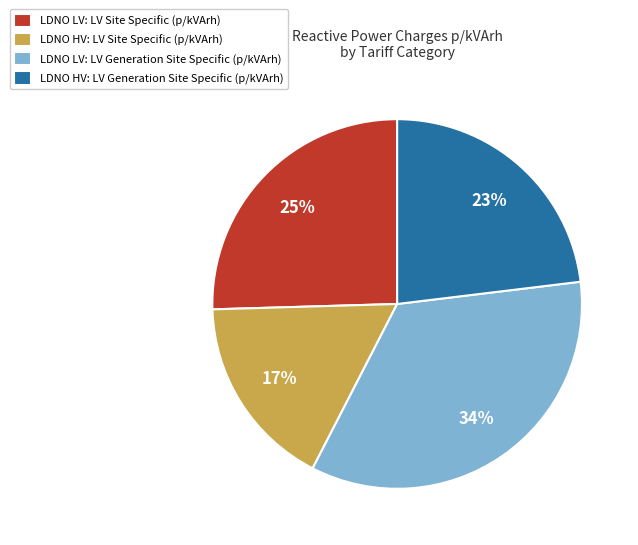

Is it true that LDNO HV: LV Site Specific (p/kVArh) is 17% of the pie?

True